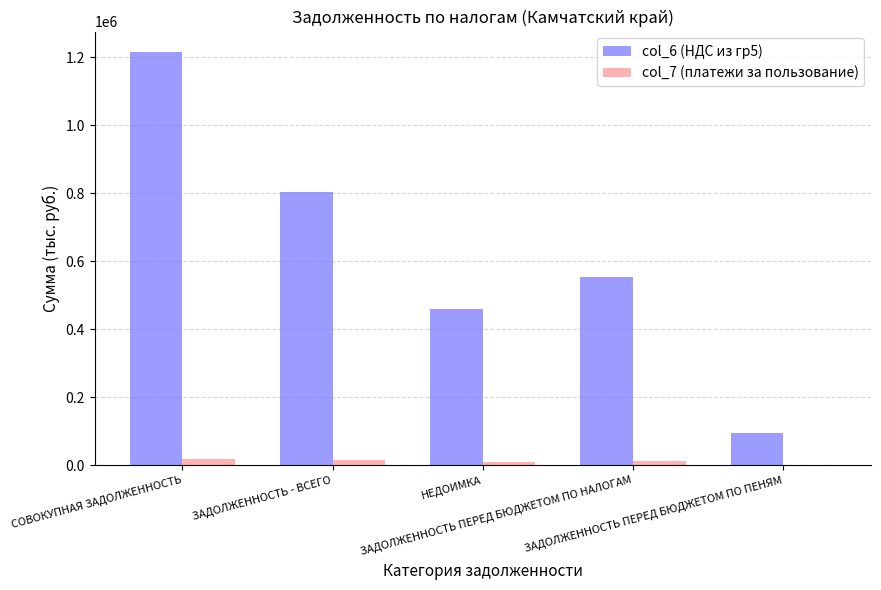

Which series has the largest total across all categories?

col_6 (НДС из гр5)